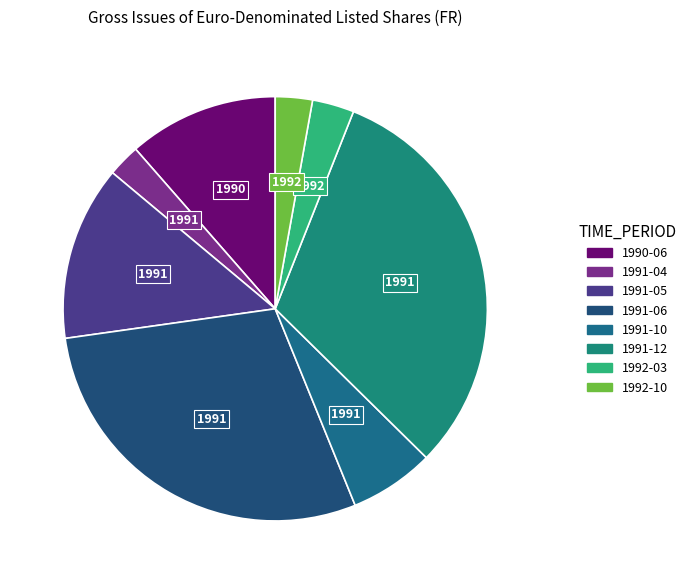

Is it true that 1991-04 is 2% of the pie?

True